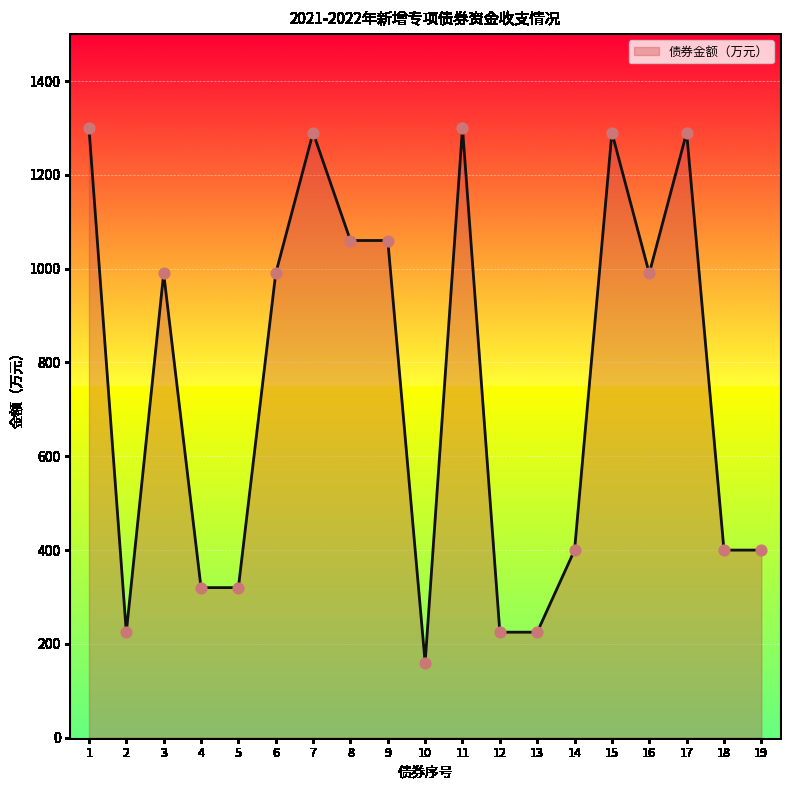

What is the change in value from 8 to 12?

-835